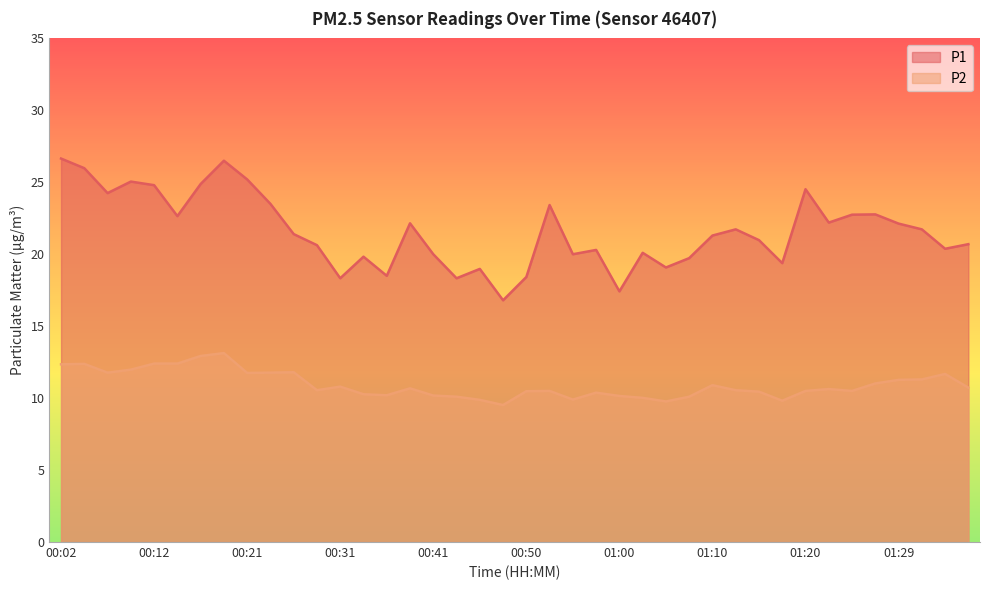

What is the value of the P1 point at the 27th from the left?

19.1